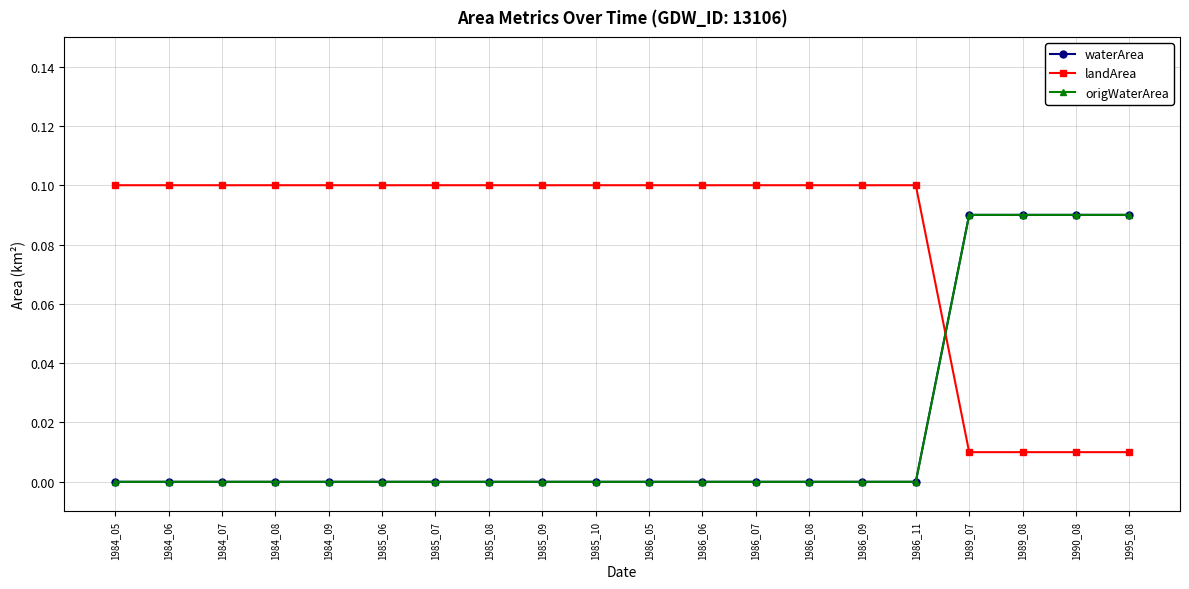

Rank the series by their maximum value, from lowest to highest.

waterArea, origWaterArea, landArea